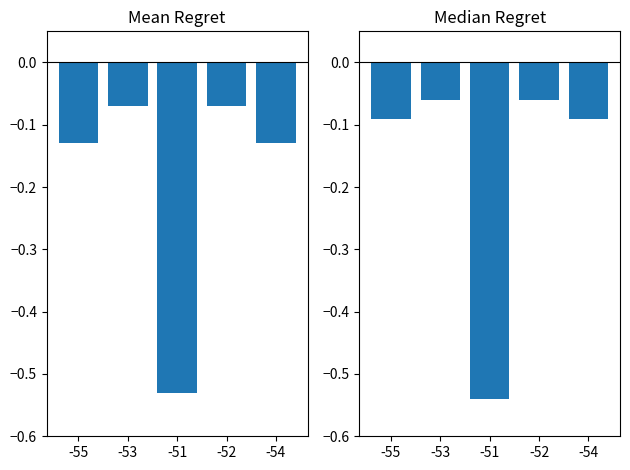

What is the label of the 4th bar from the left?

-52